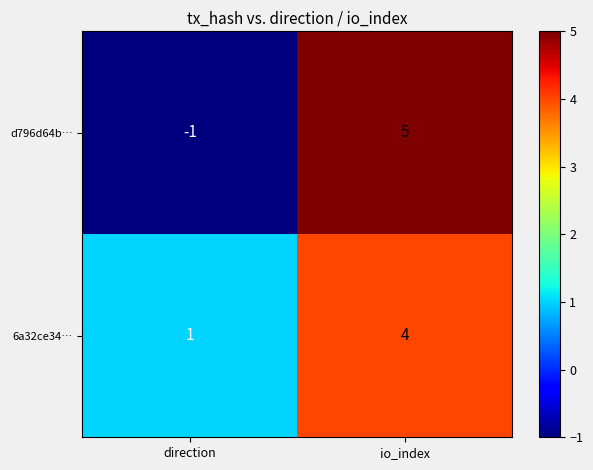

What is the total value across all series at io_index?

9